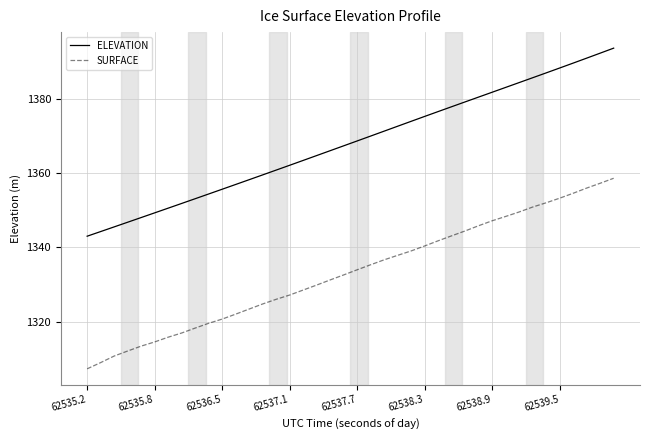

True or false: SURFACE and ELEVATION cross at least once.

False